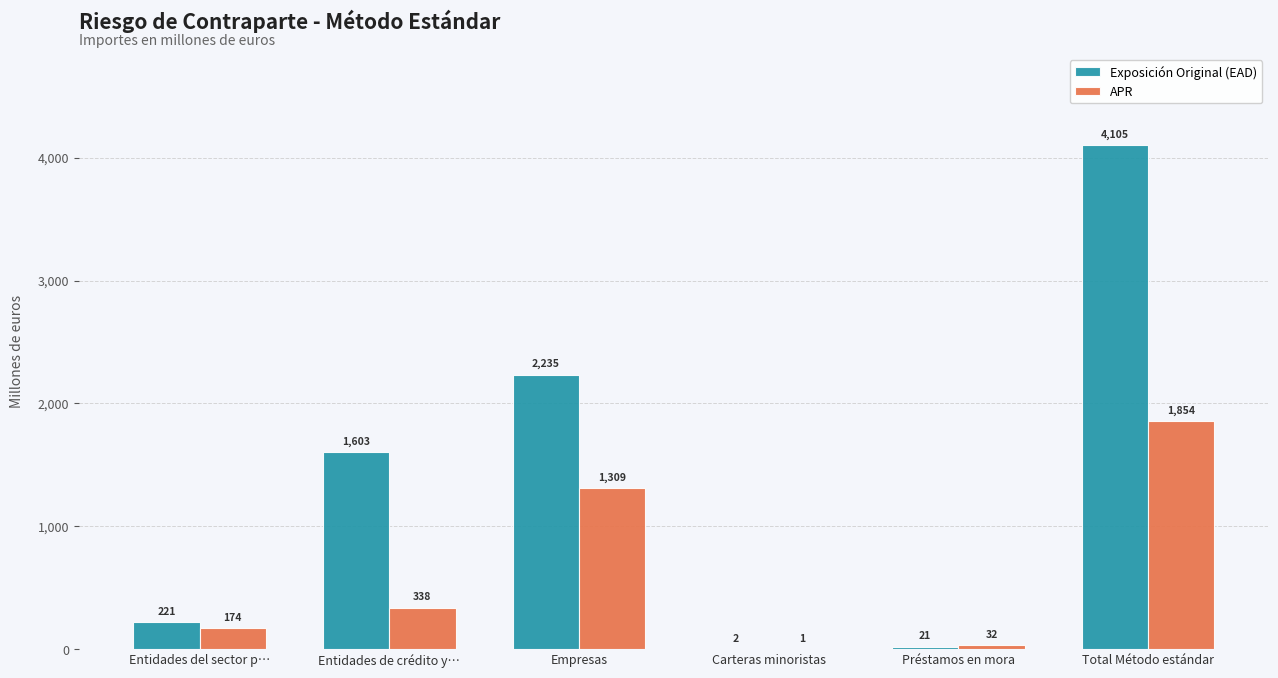

Where is APR nearest to the value 927?

Empresas